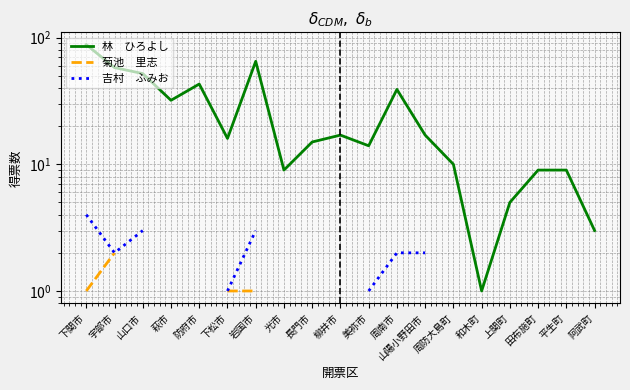

Between 周南市 and 平生町, which is larger?

周南市